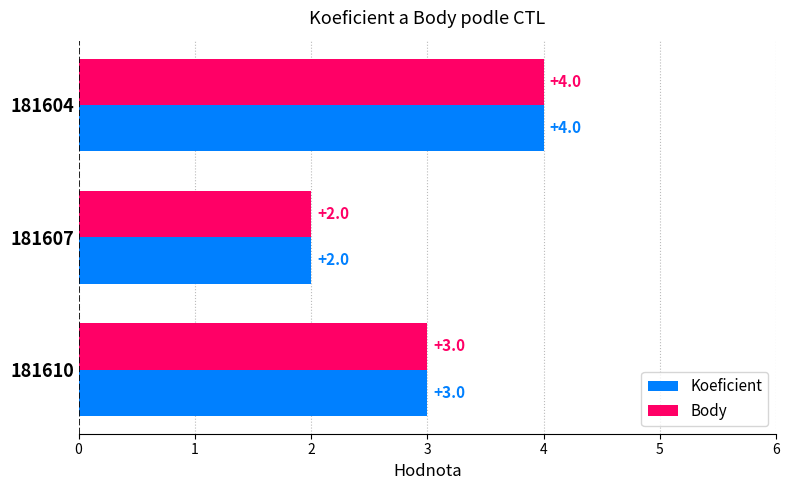

Count the number of categories in the chart.

3